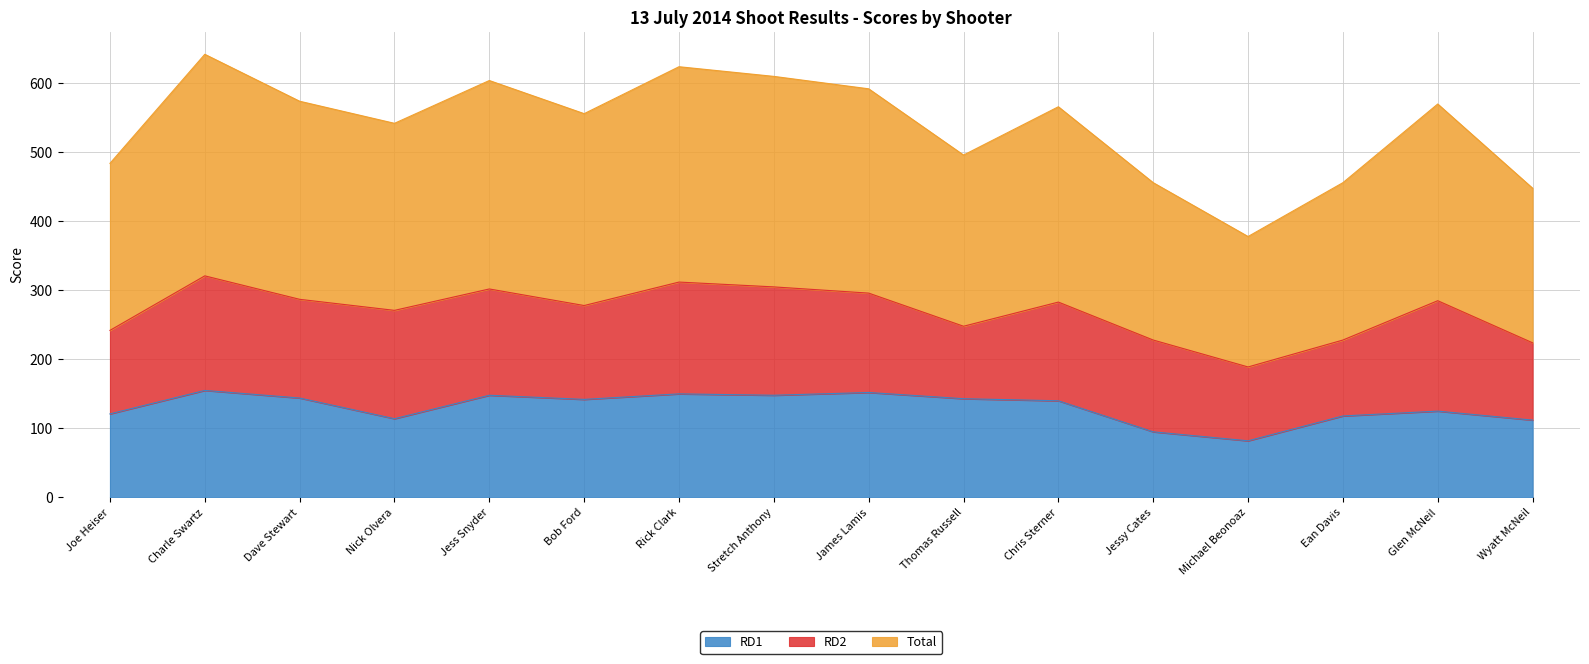

The value of RD1 at Thomas Russell is 196. True or false?

False